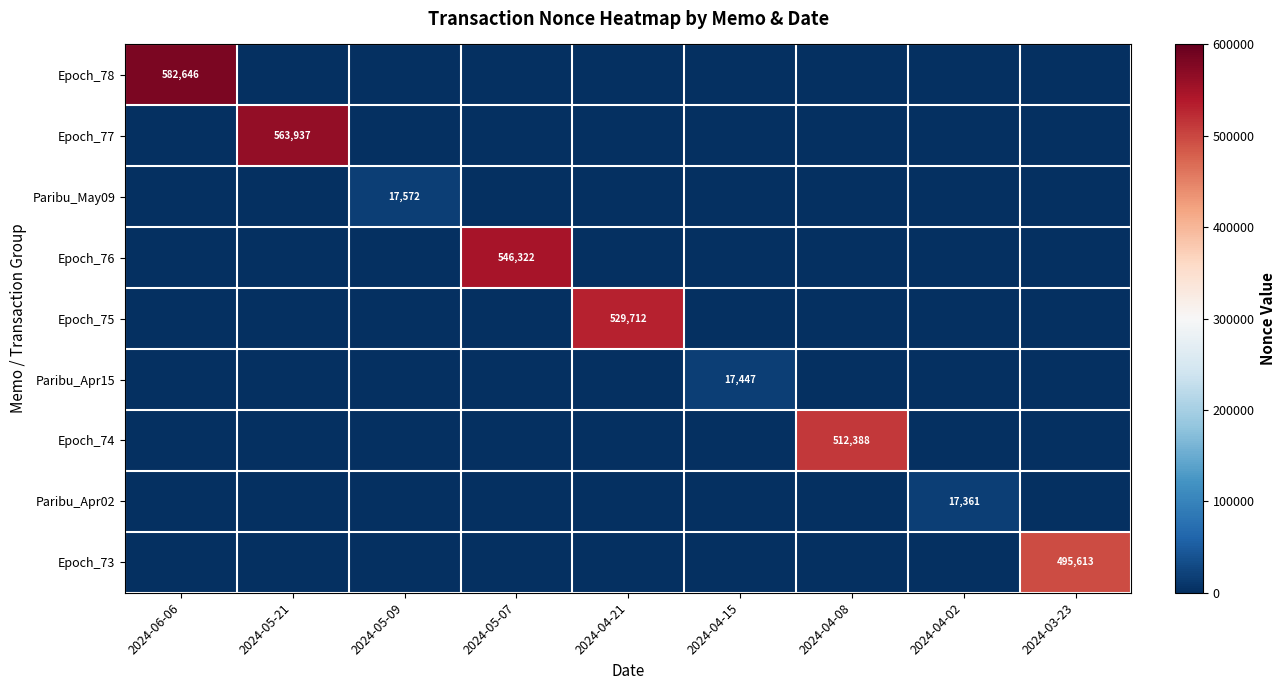

The Paribu_May09 series shows 6368 at 2024-05-09. True or false?

False